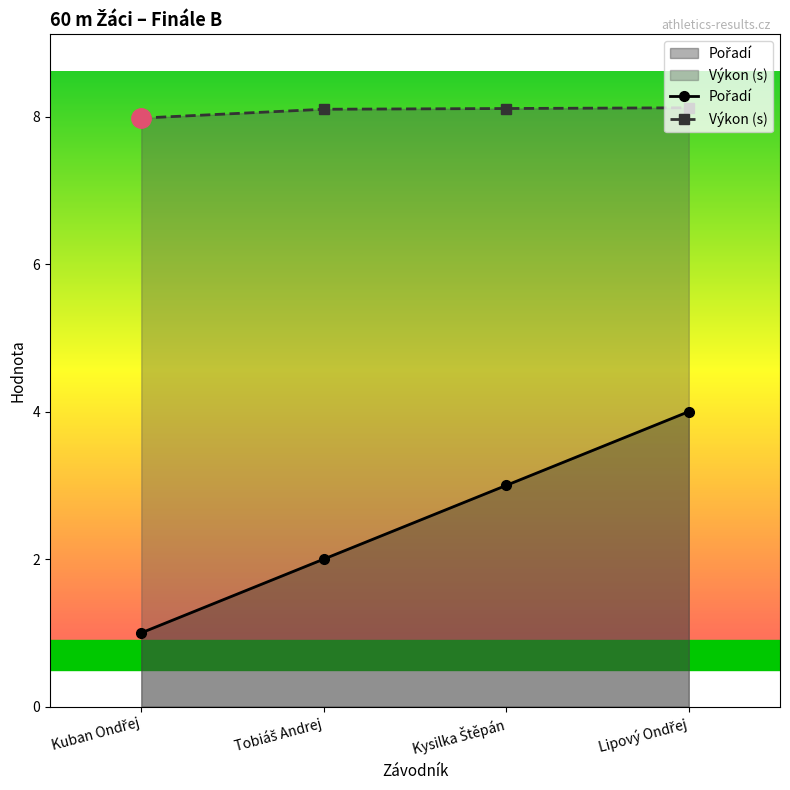

What is the smallest value displayed?

1.0